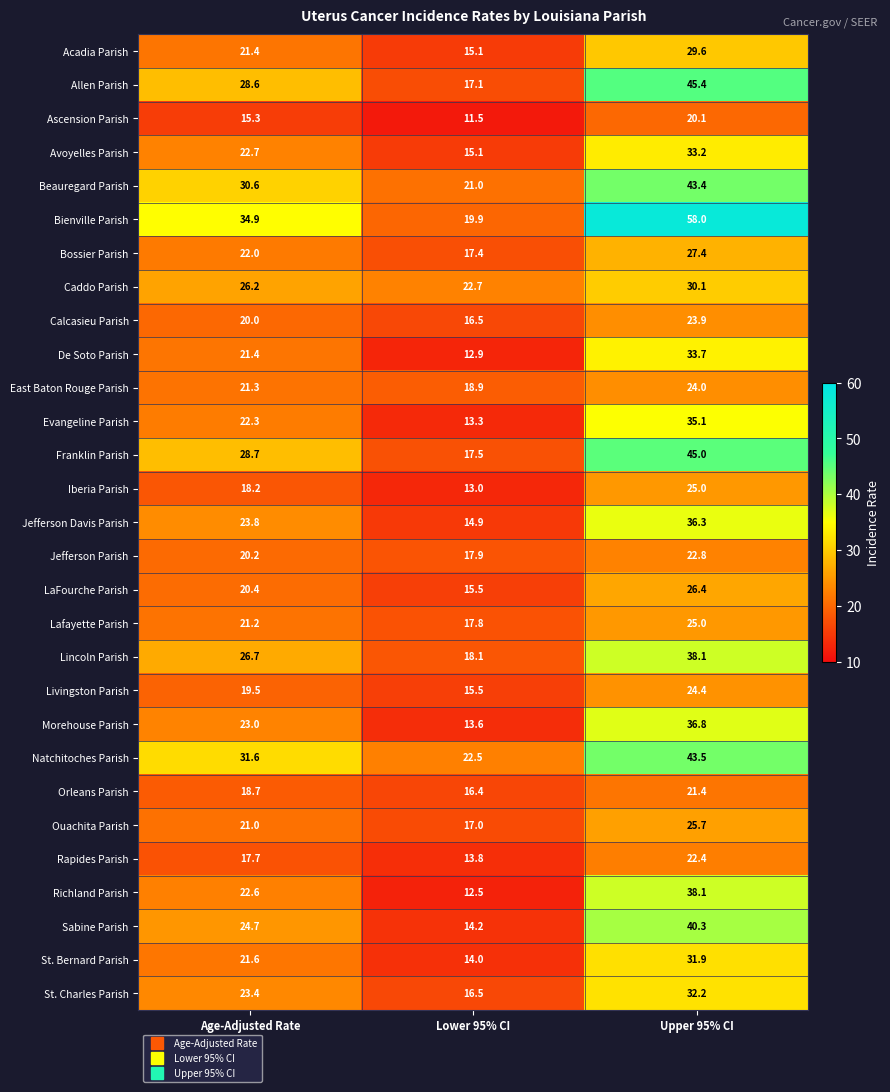

How many categories are shown in the chart?

3